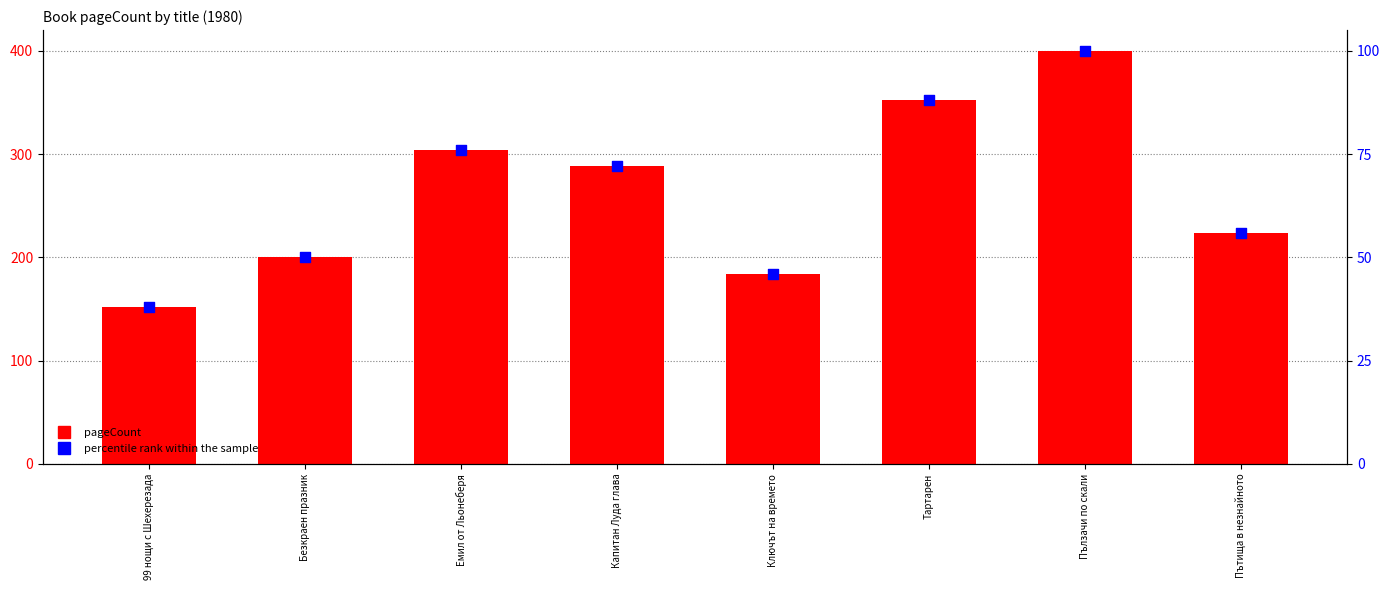

What are all the series names shown in the legend?

pageCount, percentile rank within the sample